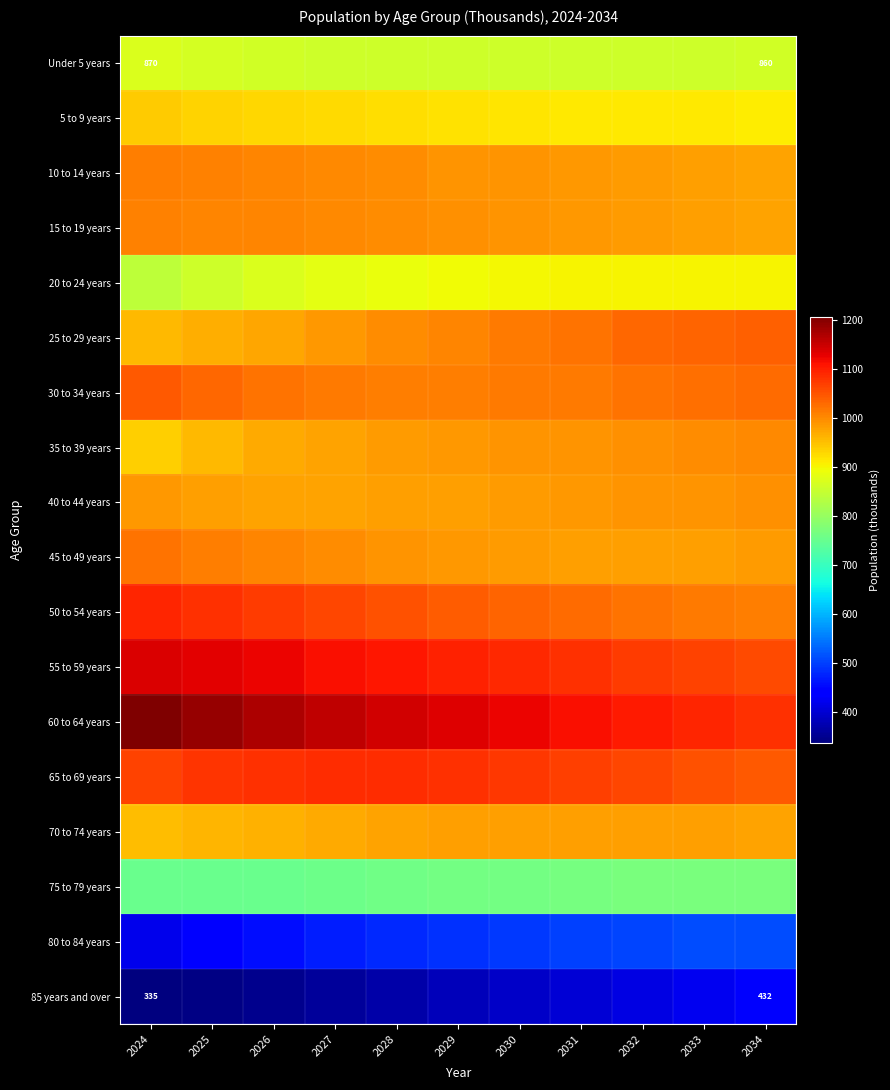

Which series has the largest total across all categories?

60 to 64 years